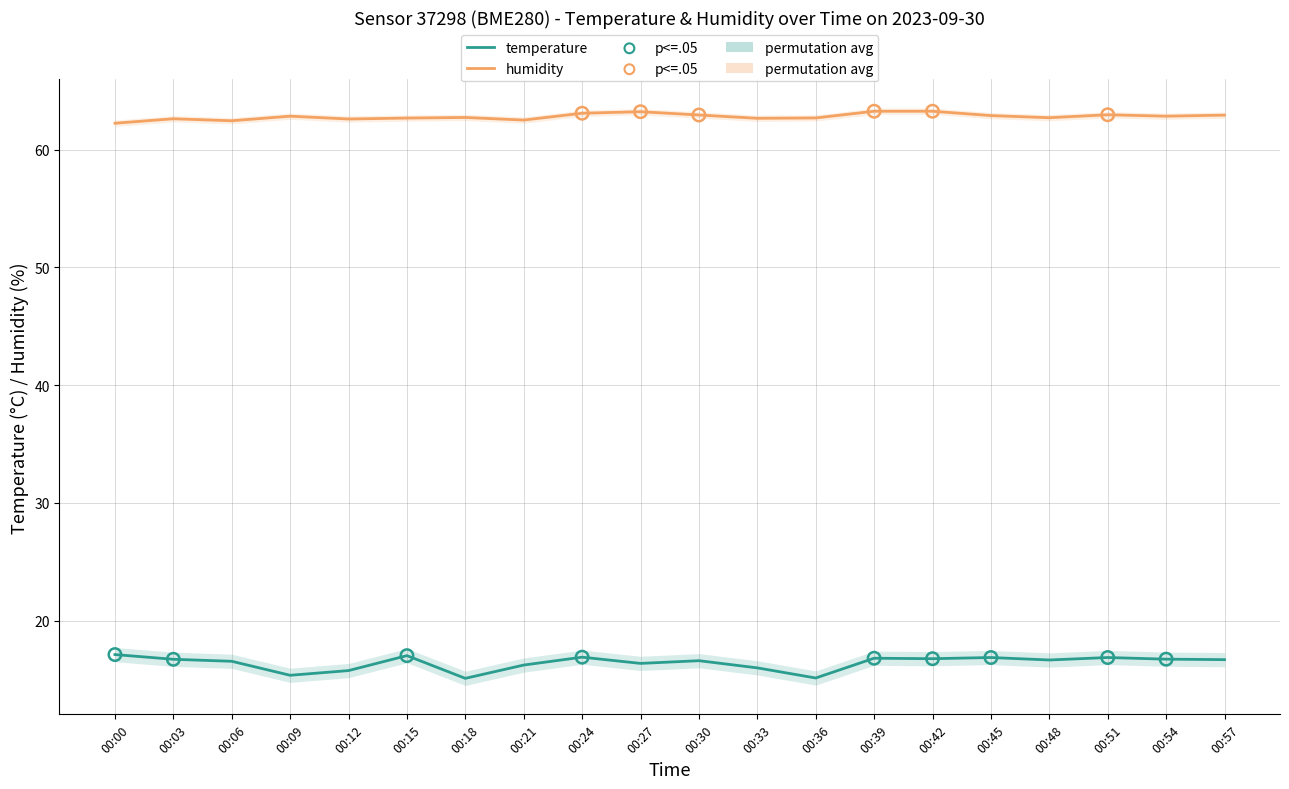

Which series has the largest Y range (max minus min)?

temperature